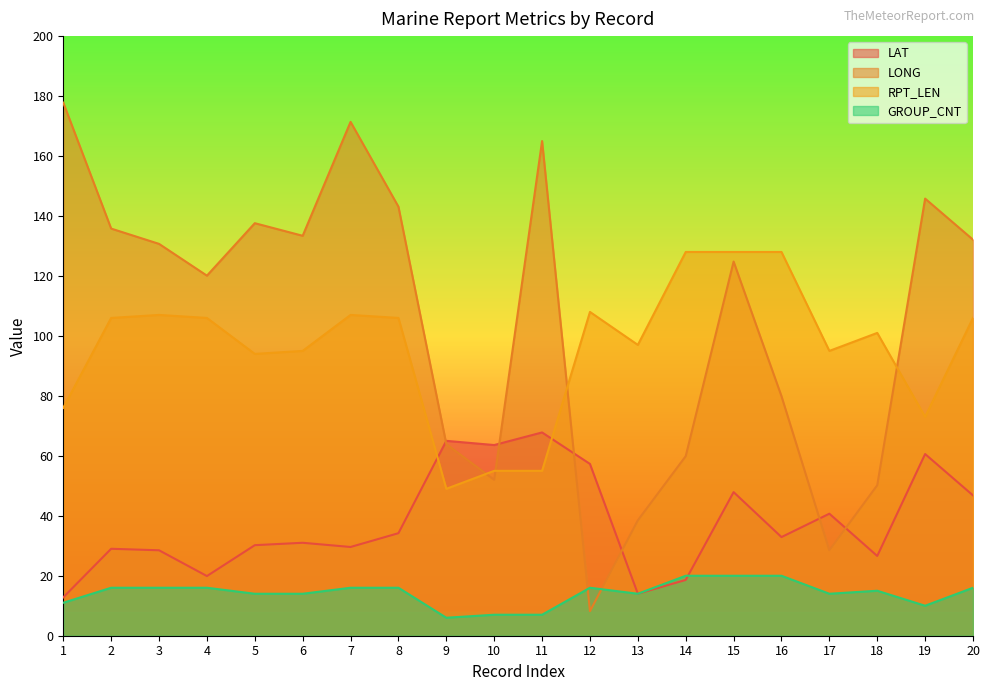

The value of LAT at 18 is 26.6. True or false?

True